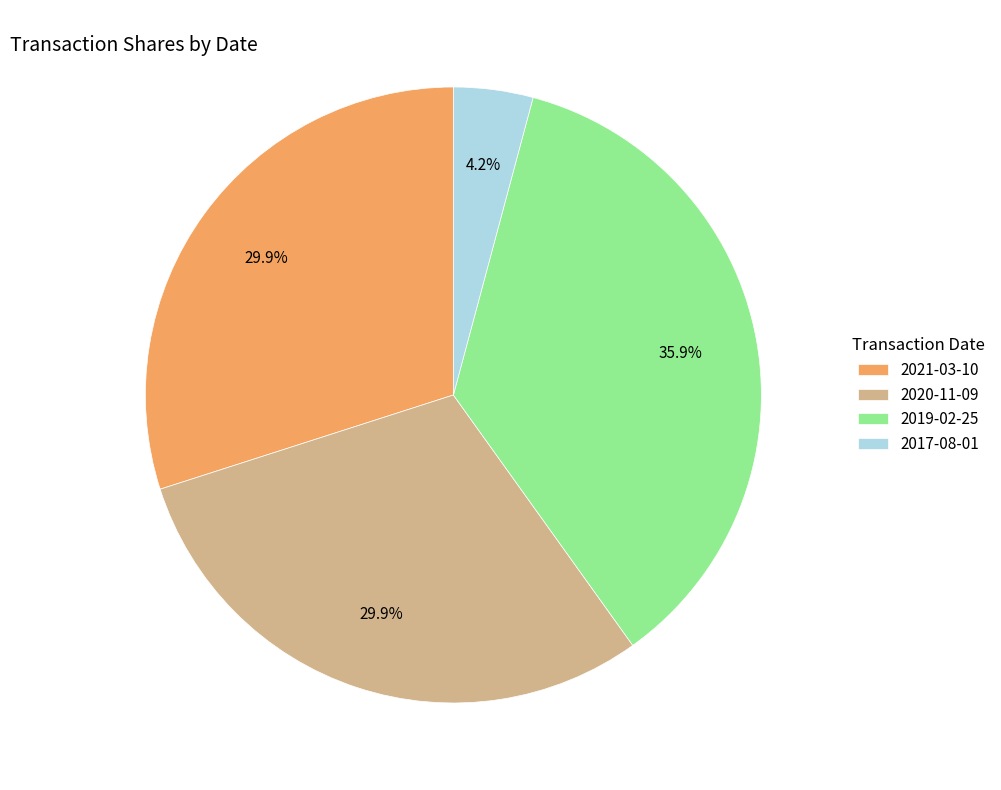

How many segments does this pie chart have?

4